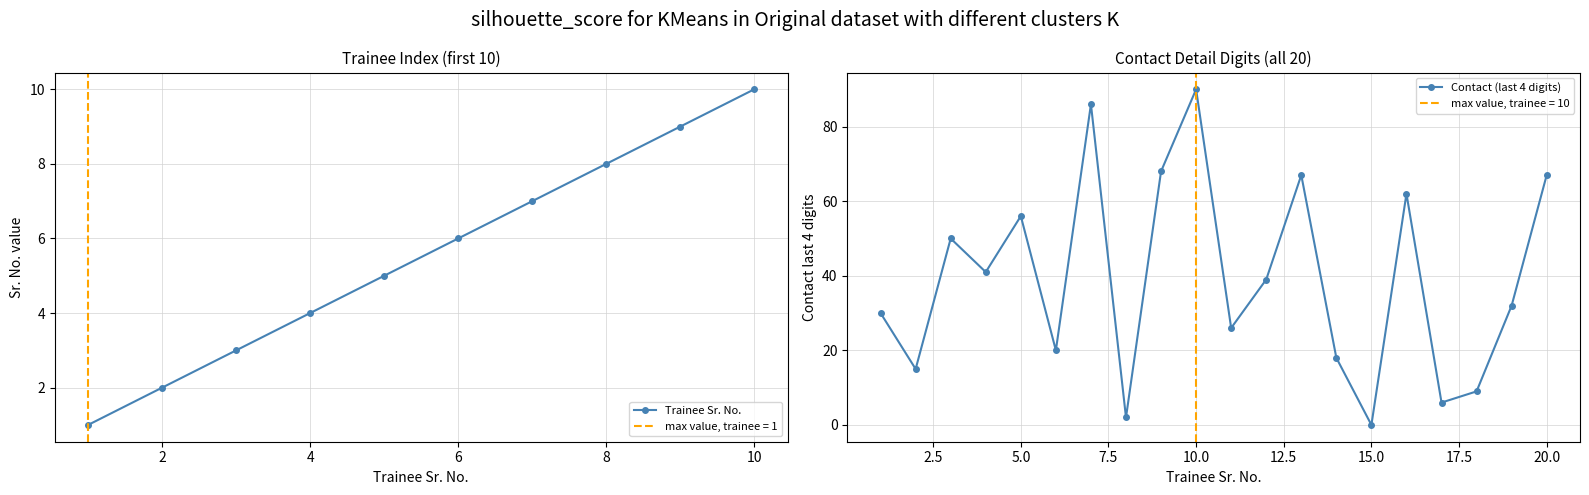

Between 19 and 10, which is larger?

10